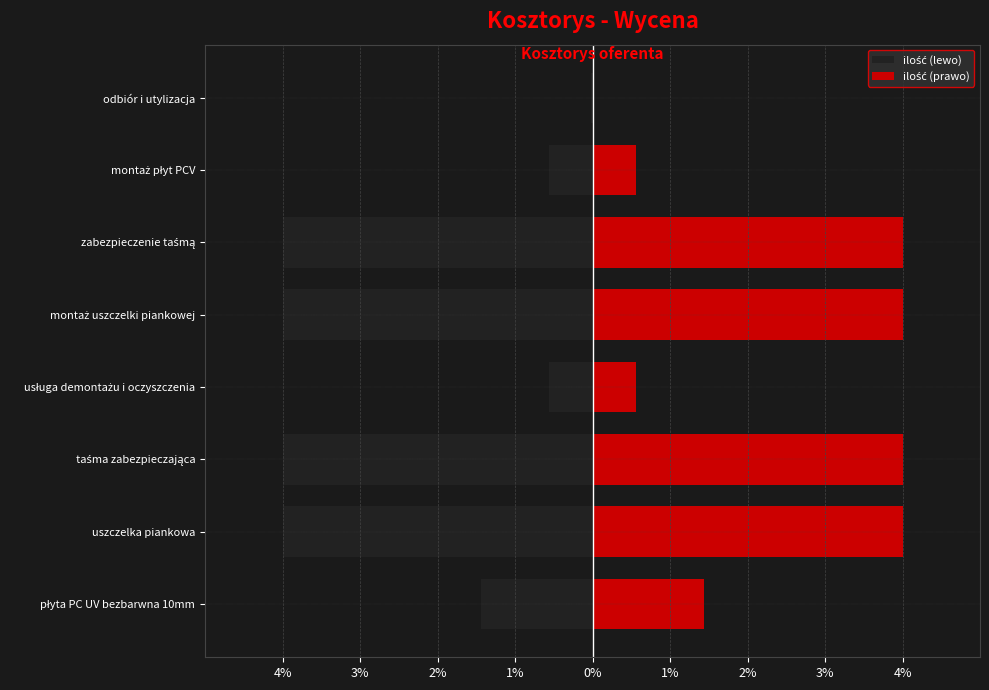

Which series has the widest spread of values?

ilość (lewo)